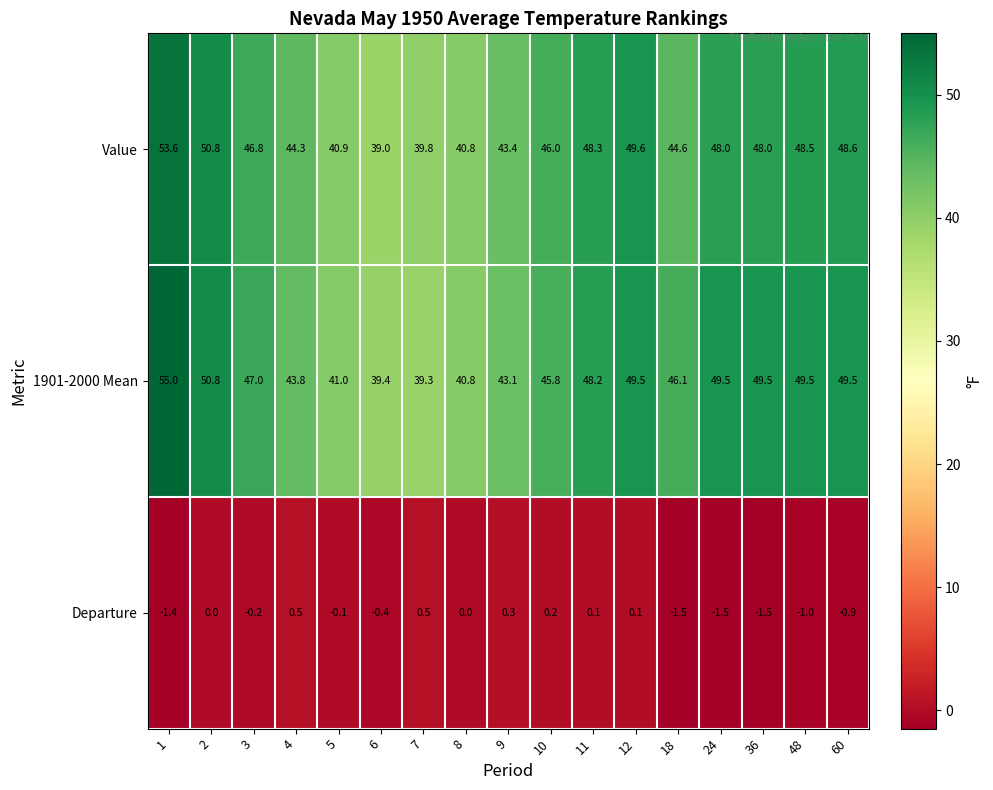

The value of Departure at 3 is -0.2. True or false?

True